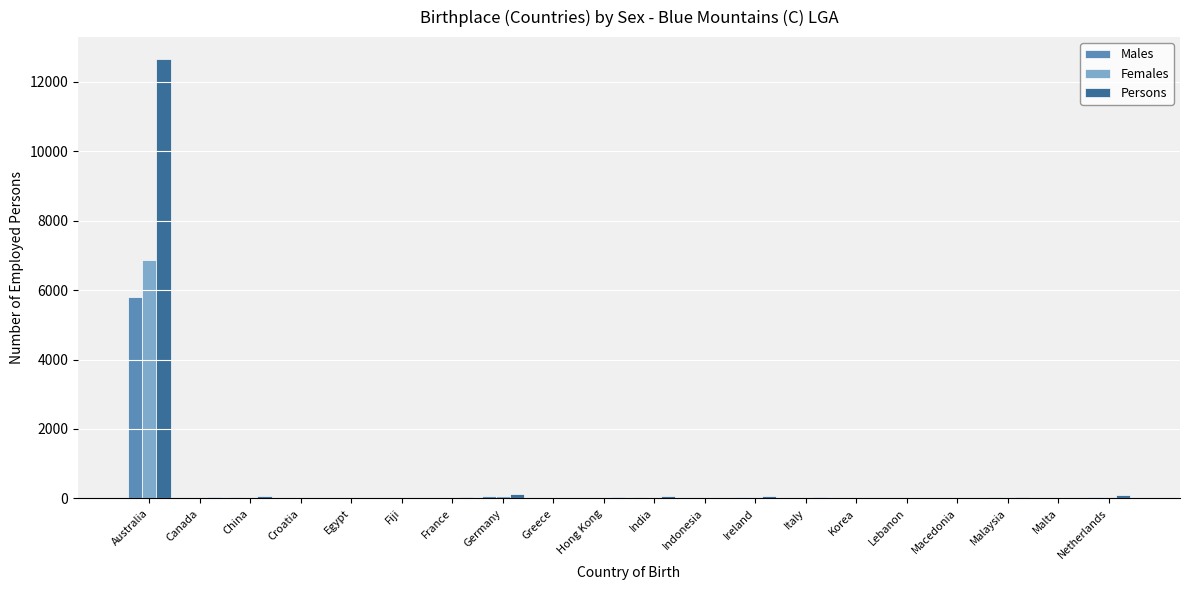

The Persons series shows 12652 at Australia. True or false?

True